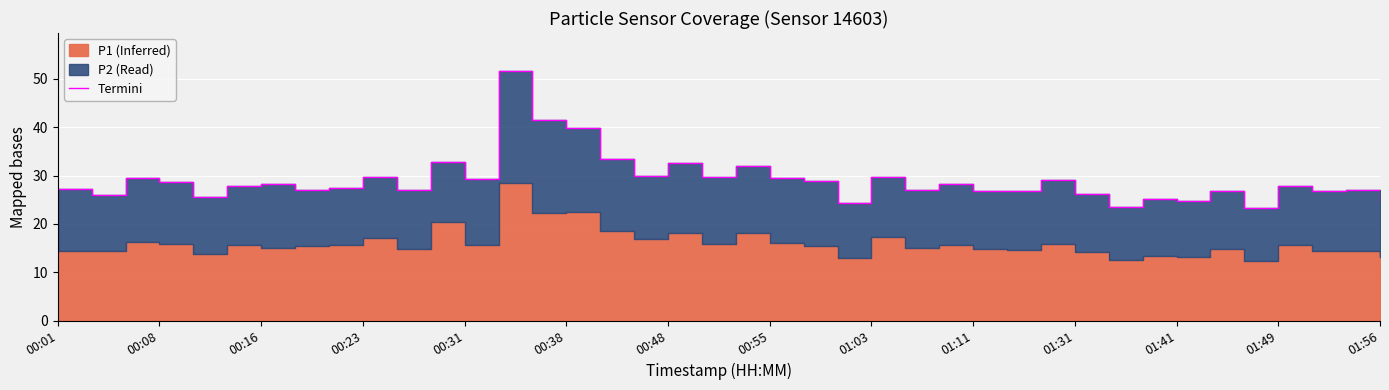

What is the average value?

29.1